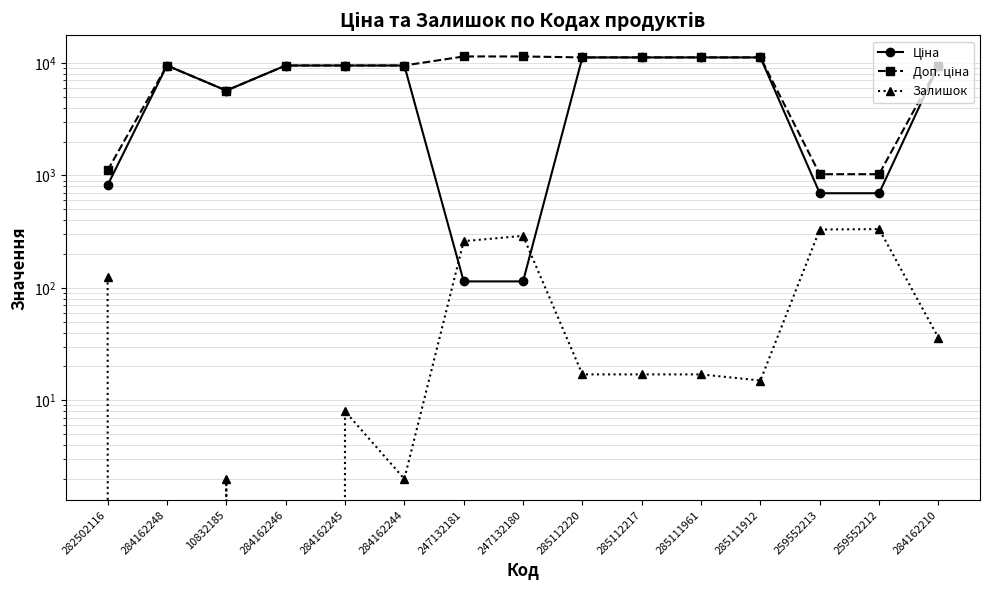

What is the average value of the Залишок series?

96.8